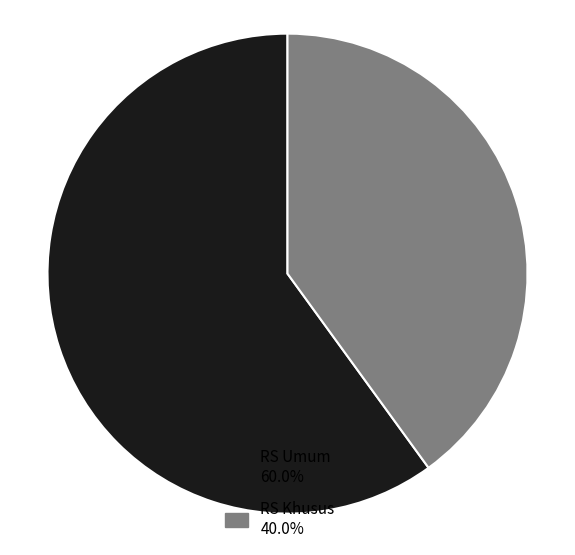

Does any single category account for the majority?

Yes